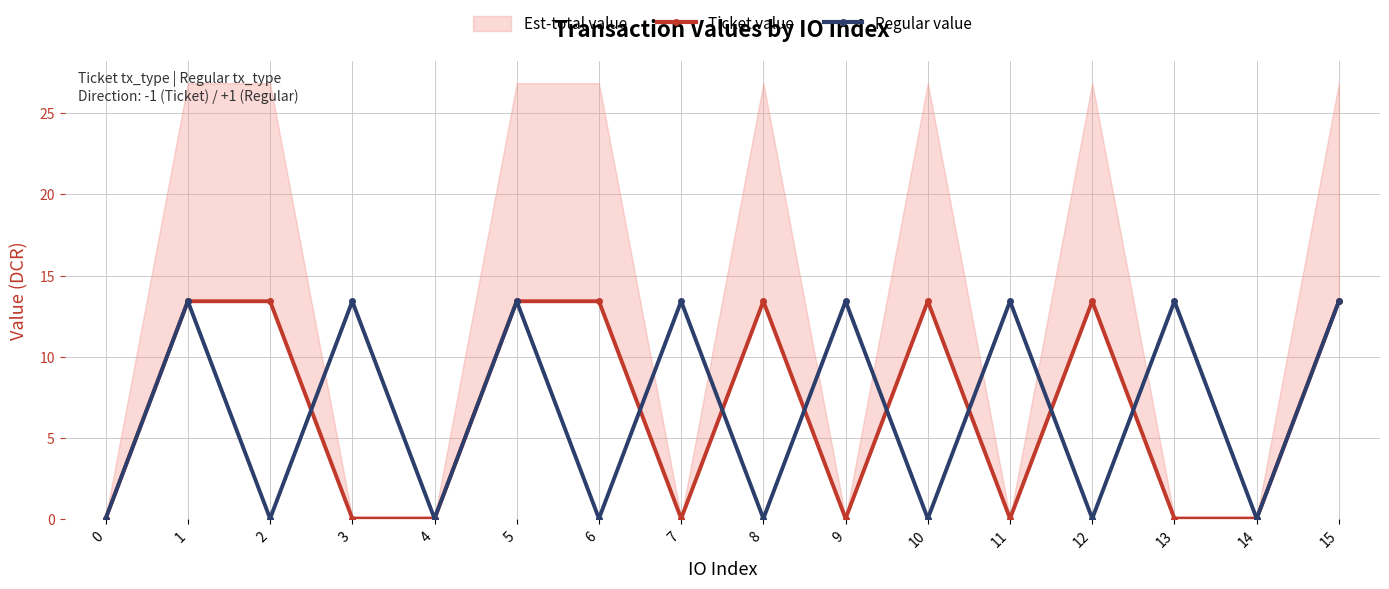

How many data points in Regular value are less than 13?

8